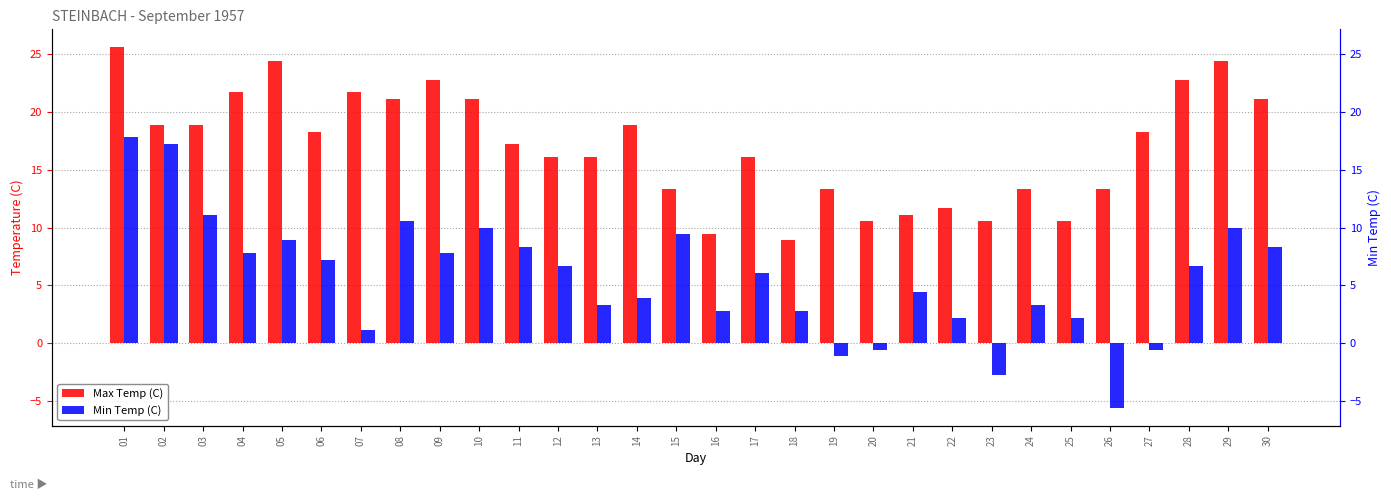

Reading right to left, what are all the values shown in this chart?

Max Temp (C): 21.1	24.4	22.8	18.3	13.3	10.6	13.3	10.6	11.7	11.1	10.6	13.3	8.9	16.1	9.4	13.3	18.9	16.1	16.1	17.2	21.1	22.8	21.1	21.7	18.3	24.4	21.7	18.9	18.9	25.6
Min Temp (C): 8.3	10.0	6.7	-0.6	-5.6	2.2	3.3	-2.8	2.2	4.4	-0.6	-1.1	2.8	6.1	2.8	9.4	3.9	3.3	6.7	8.3	10.0	7.8	10.6	1.1	7.2	8.9	7.8	11.1	17.2	17.8